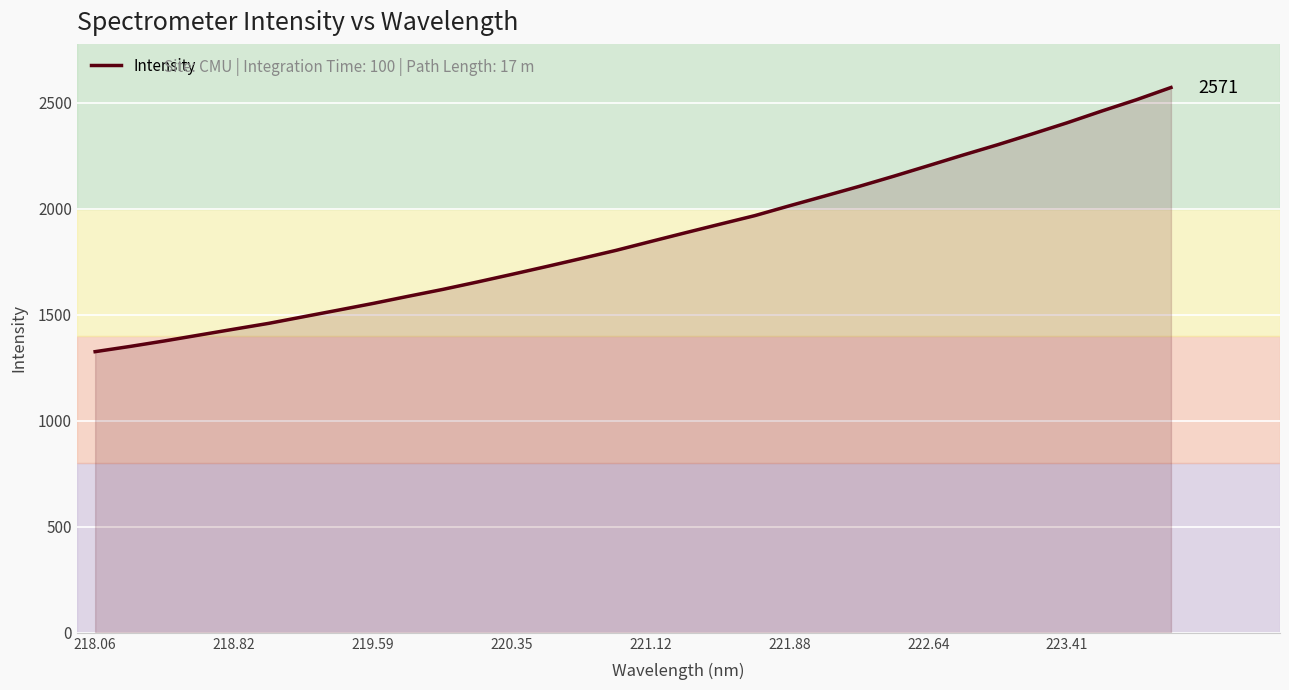

What is the minimum value shown in the chart?

1325.5